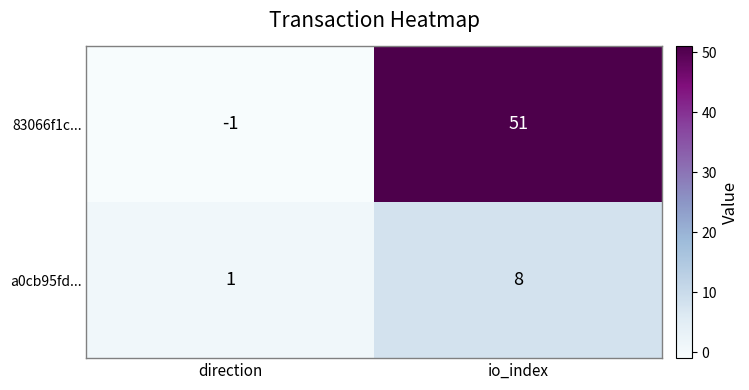

True or false: 83066f1c... has a value of -1 at direction.

True